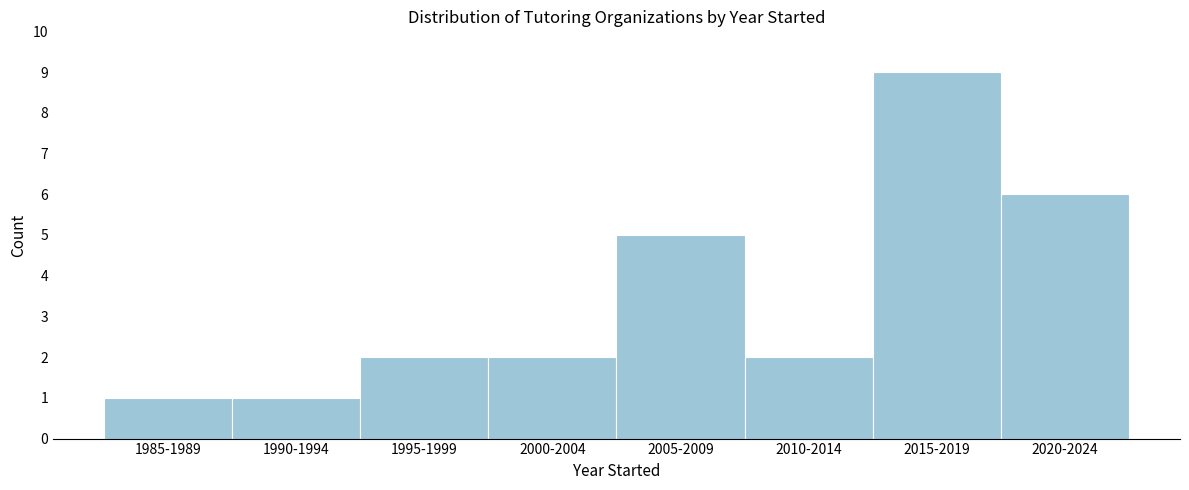

Reading left to right, transcribe all the data shown in this chart.

1	1	2	2	5	2	9	6